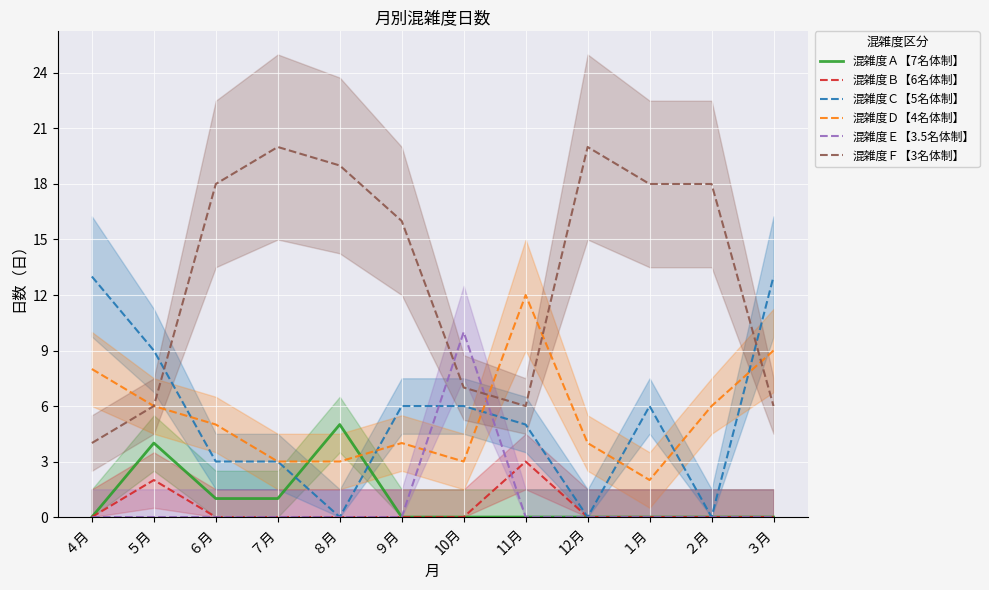

At which label is 混雑度Ｆ【3名体制】 closest to 12?

９月